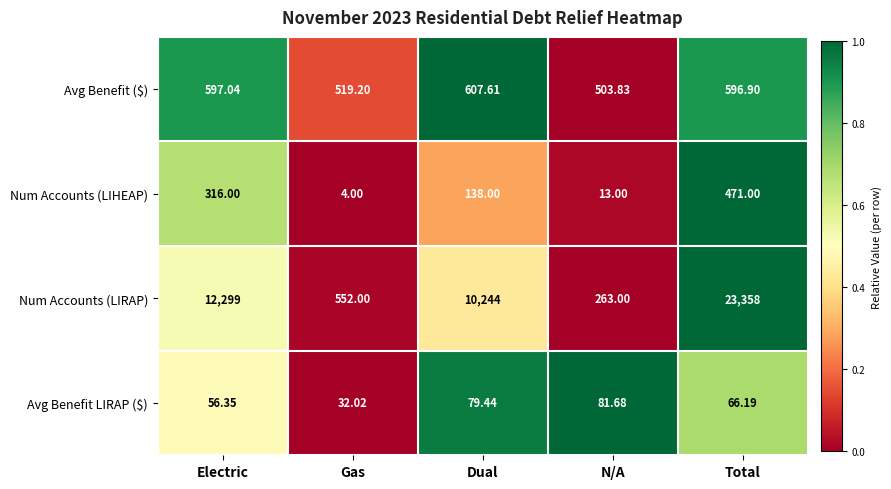

At which category is the sum across all series the highest?

Total